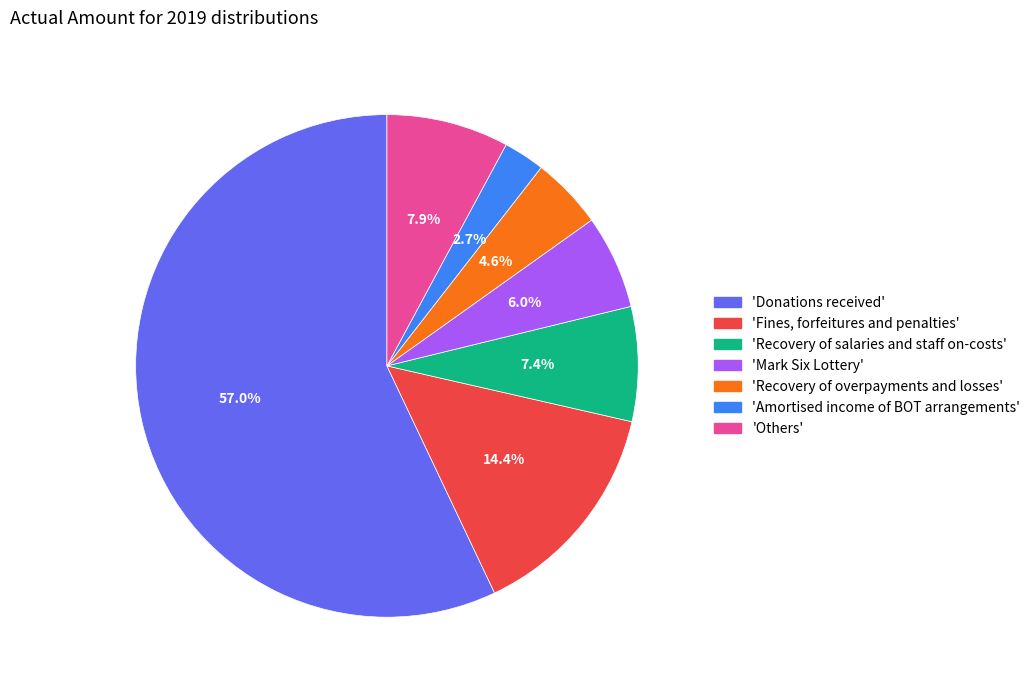

Is the sum of 'Recovery of salaries and staff on-costs' and 'Others' greater than half?

No